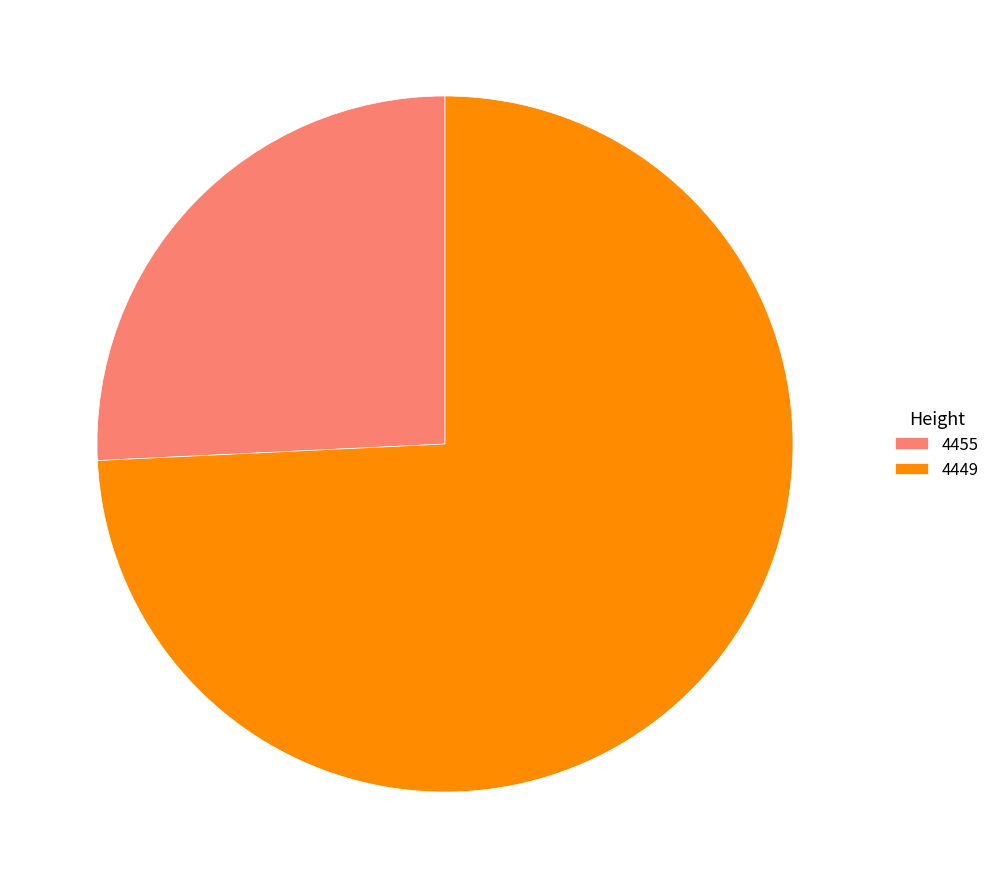

What is the ratio of the value at 4455 to the value at 4449?

0.3